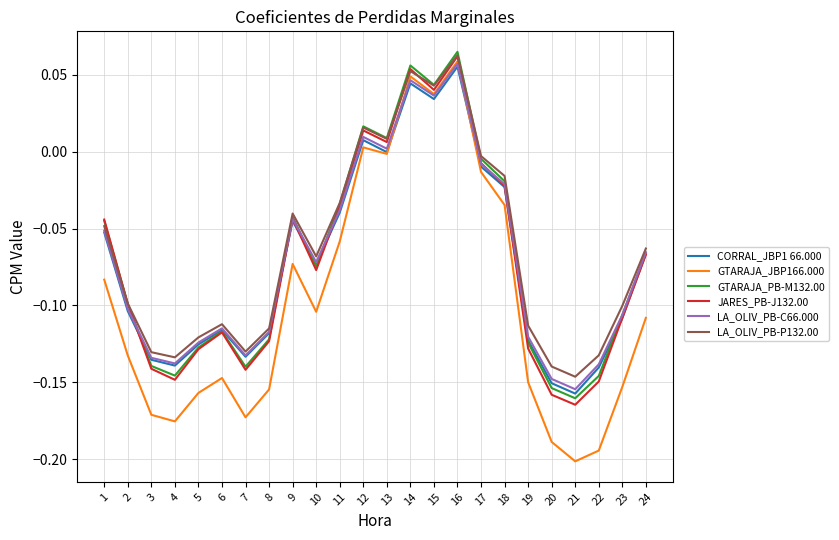

How many lines are shown in the chart?

6